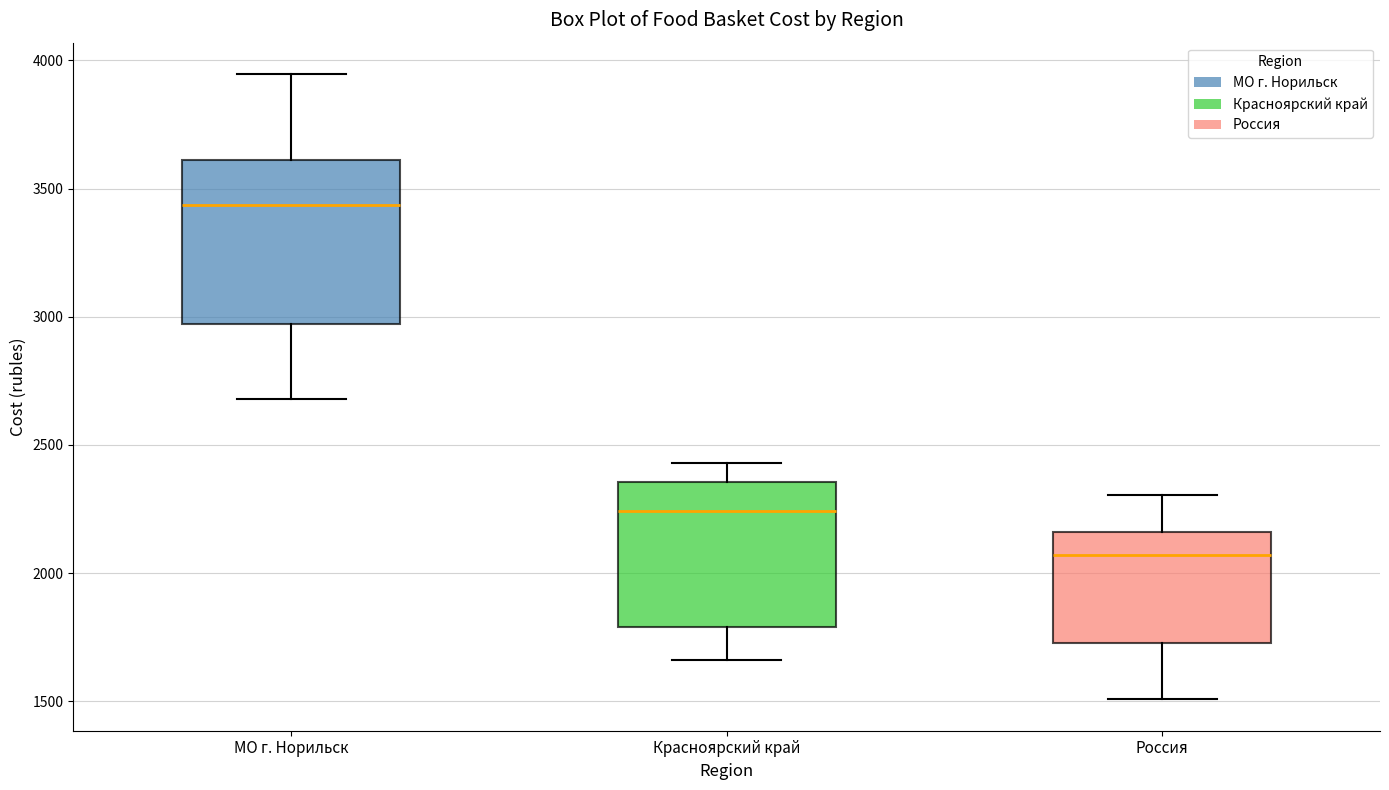

Where does the upper whisker of the box for МО г. Норильск end on the y-axis? The values are not printed on the chart, so give them approximately, as read against the axis.

3950